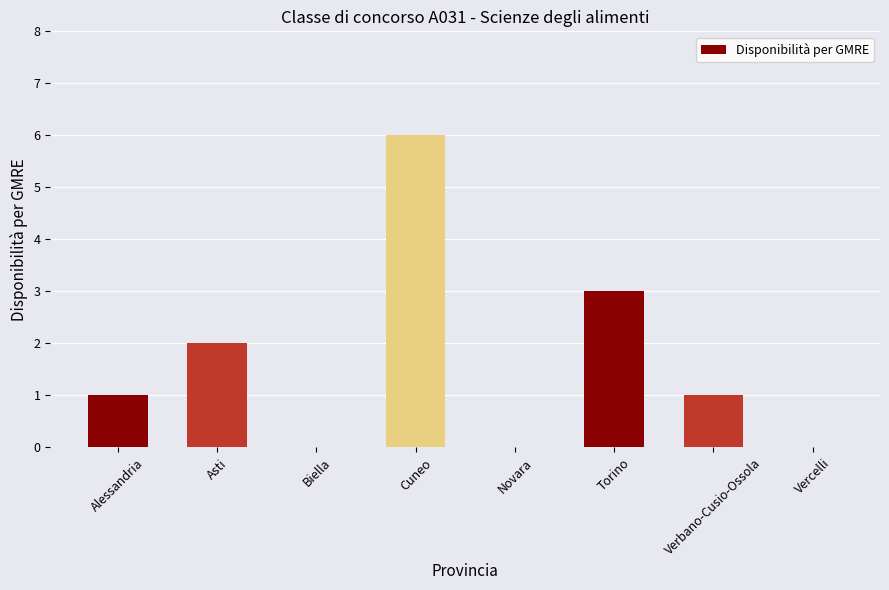

What is the sum of the values at Verbano-Cusio-Ossola and Asti?

3